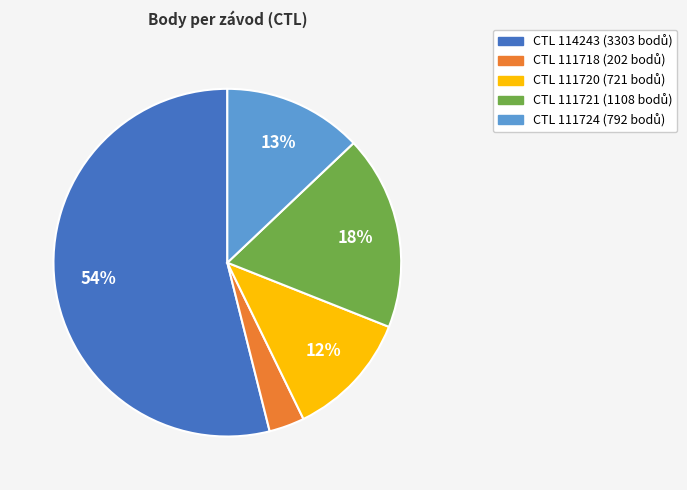

To the nearest percent, what is the difference between the largest and smallest slice percentages?

51%